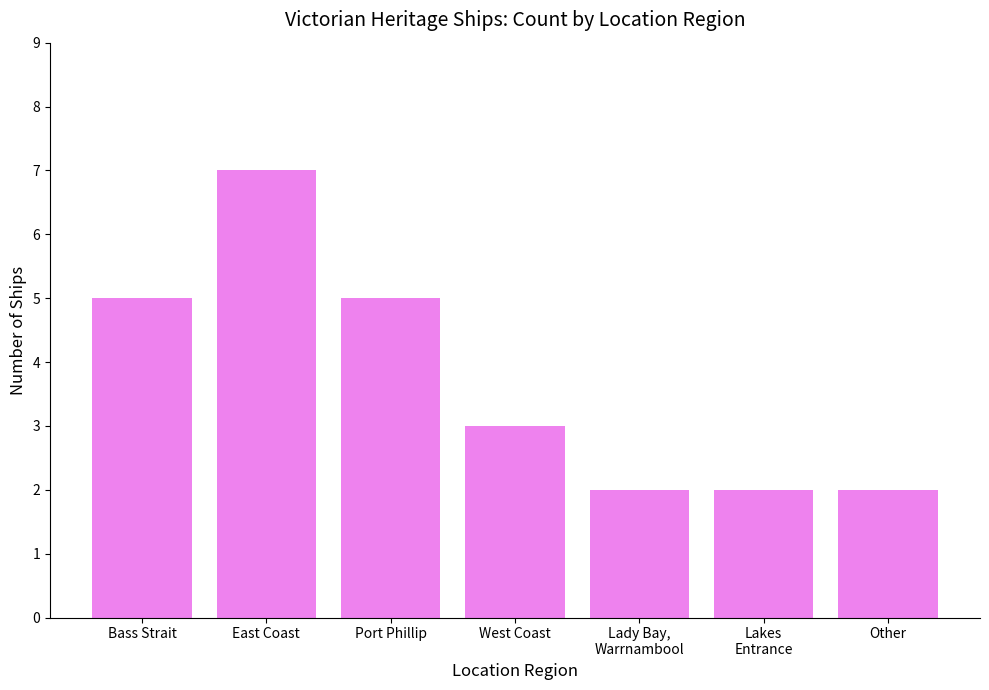

How many bars are there in total?

7